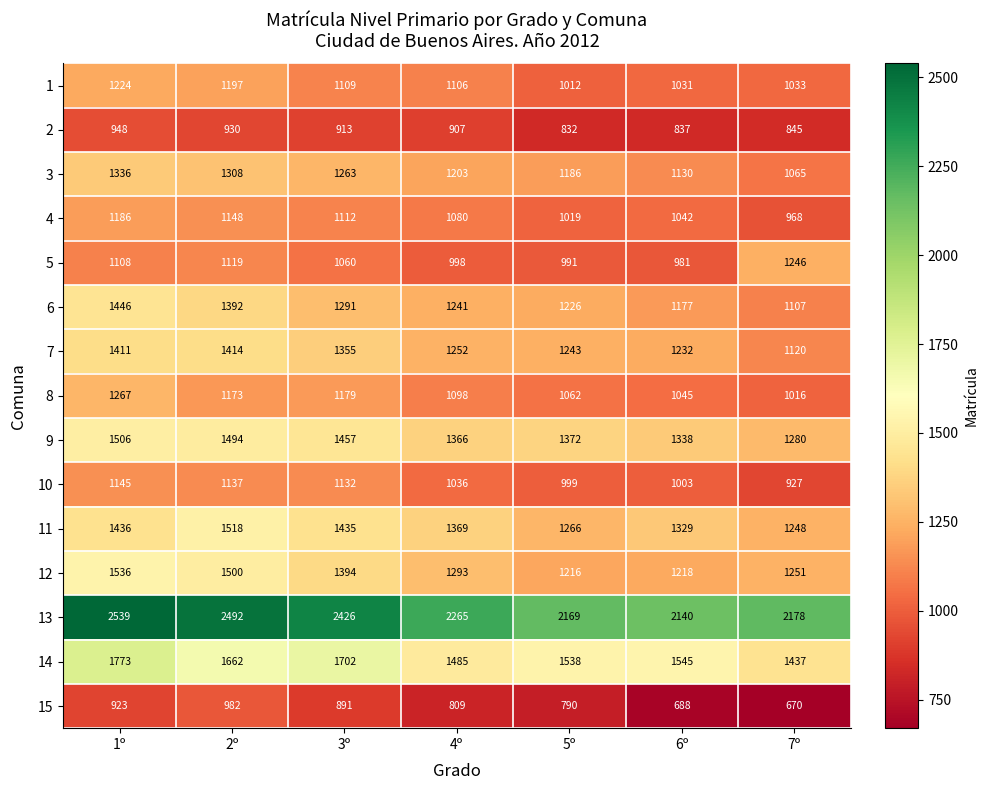

What is the difference between the second highest and second lowest values in the 9 series?

156